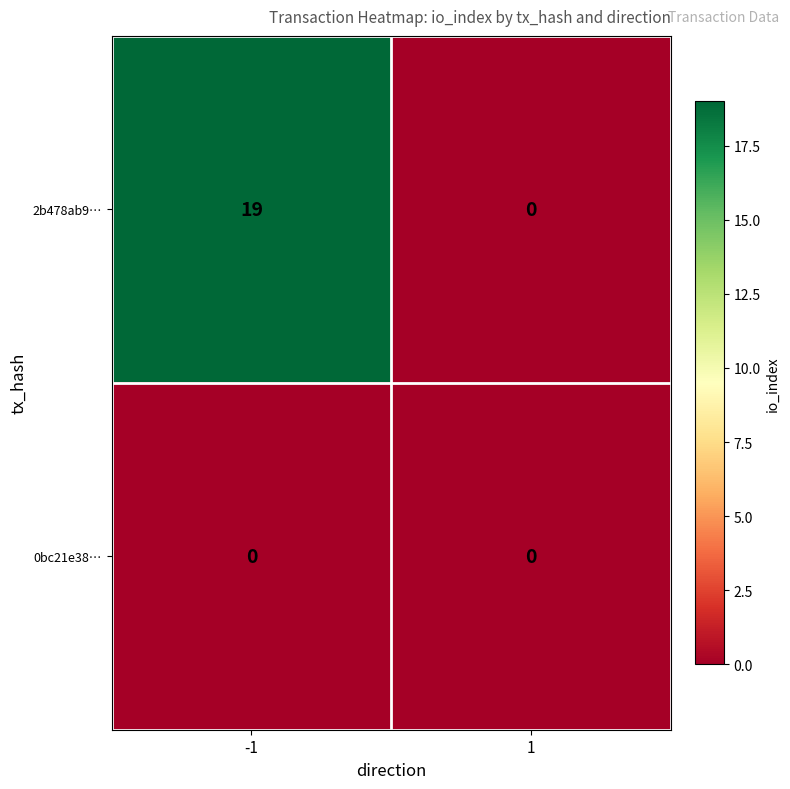

Which series has the widest spread of values?

2b478ab9…